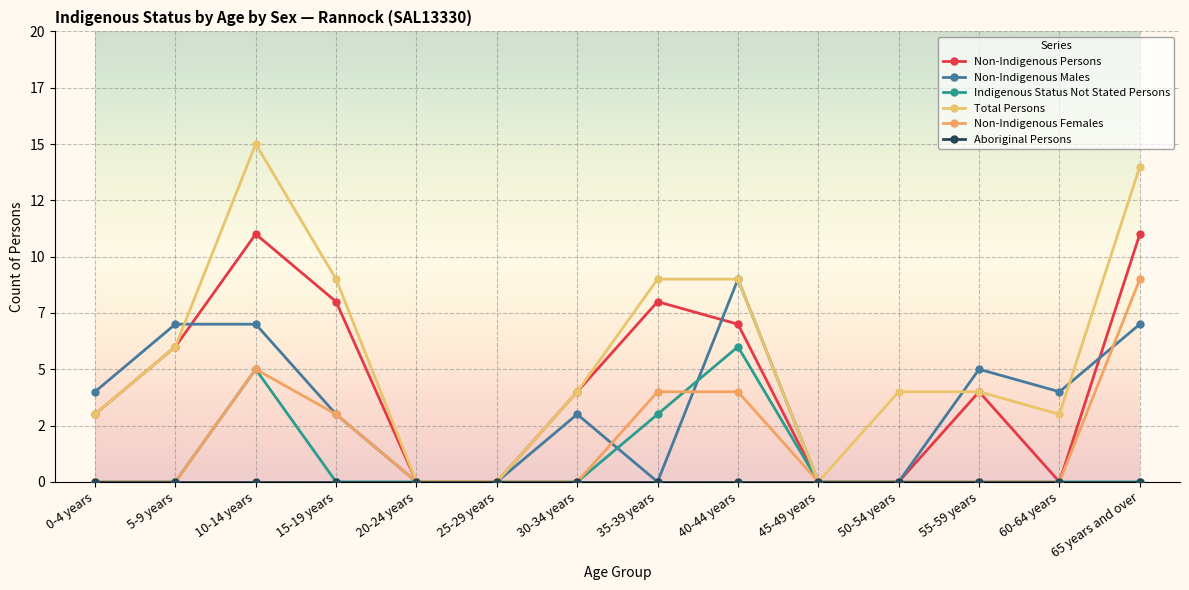

Is it true that Non-Indigenous Females equals 6 at 35-39 years?

False